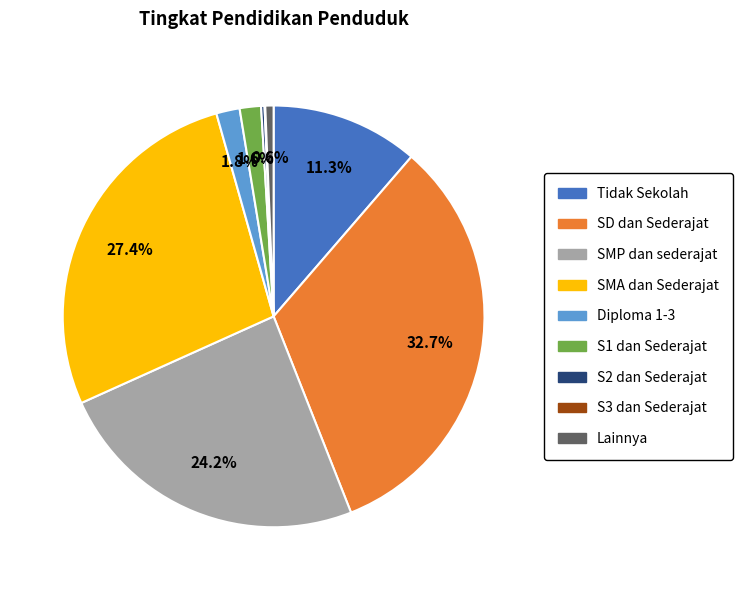

Combined, what portion of the pie is S1 dan Sederajat and SD dan Sederajat?

34.3%